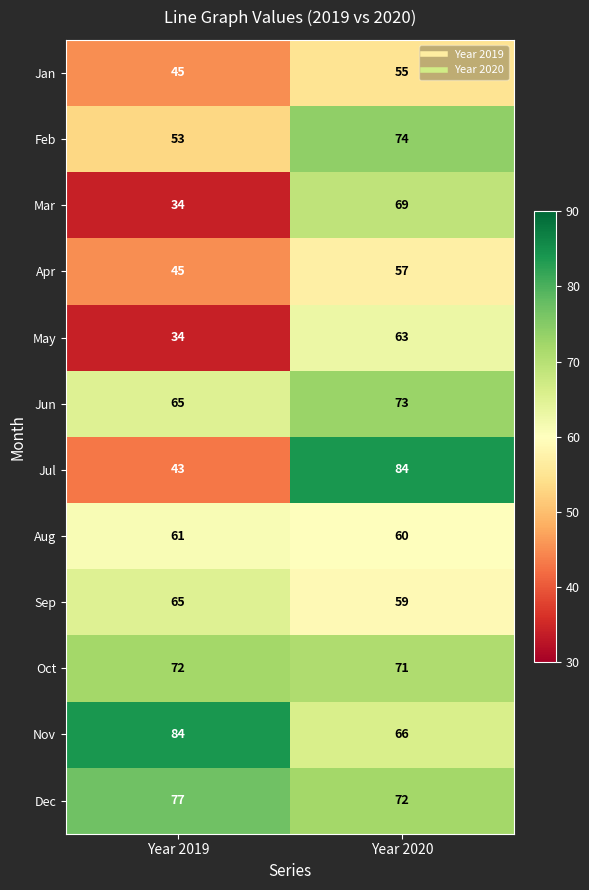

Reading left to right, extract all data points from this chart.

Jan: 45	55
Feb: 53	74
Mar: 34	69
Apr: 45	57
May: 34	63
Jun: 65	73
Jul: 43	84
Aug: 61	60
Sep: 65	59
Oct: 72	71
Nov: 84	66
Dec: 77	72